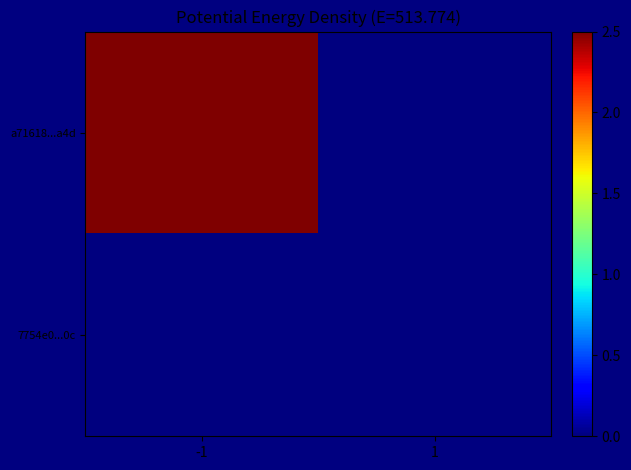

List the series in order of their overall mean, lowest first.

7754e0...0c, a71618...a4d